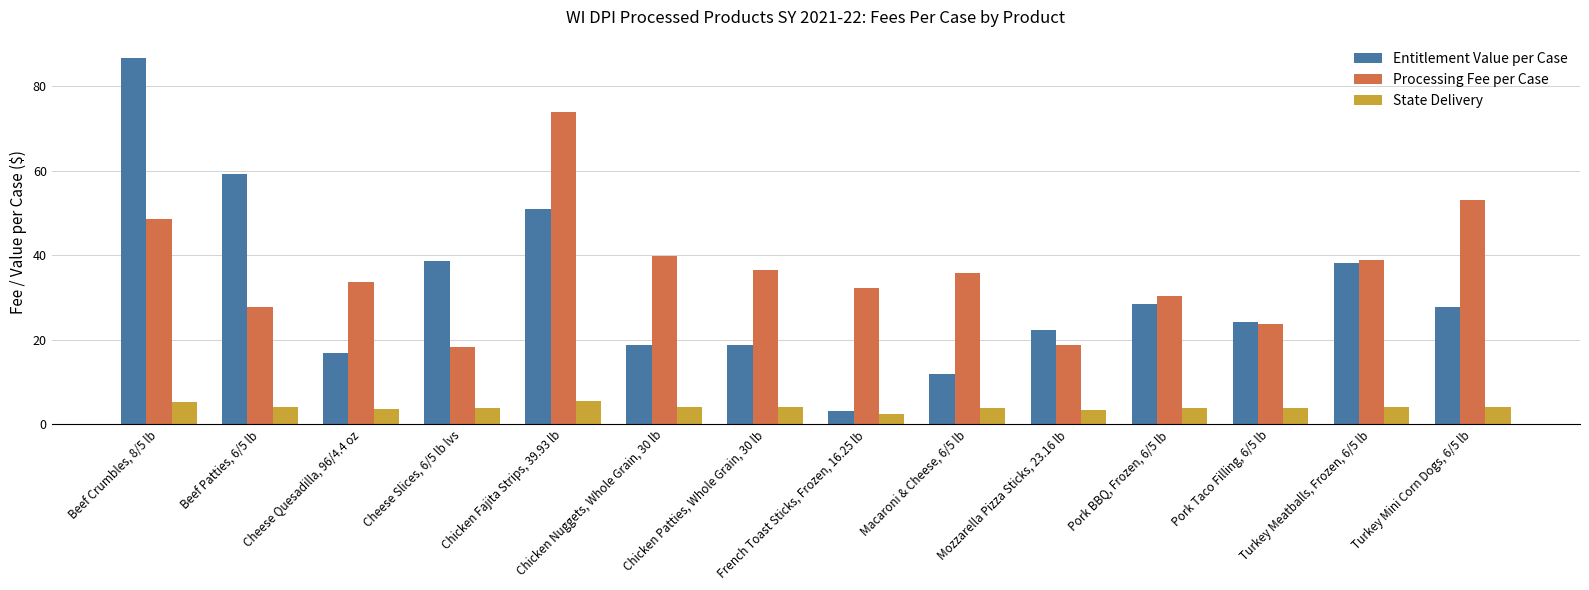

Which series has the largest range (max minus min)?

Entitlement Value per Case